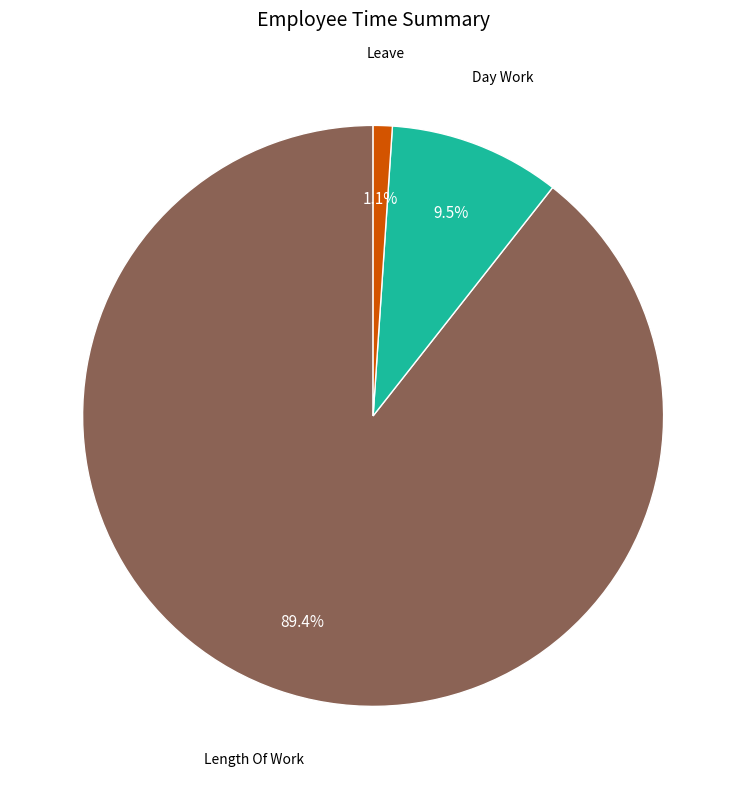

Is there any slice that represents more than half of the pie?

Yes